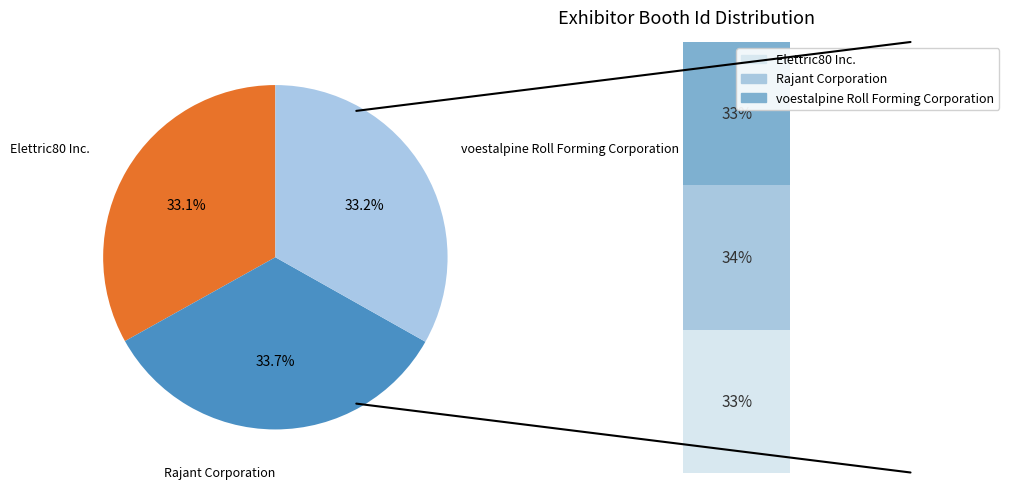

Which has a higher value, Elettric80 Inc. or Rajant Corporation?

Rajant Corporation